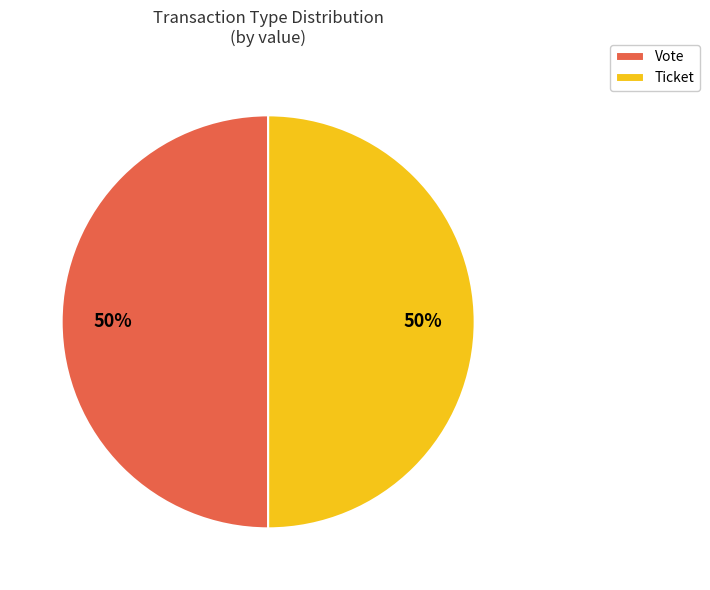

What is the ratio of the value at Ticket to the value at Vote?

1.0